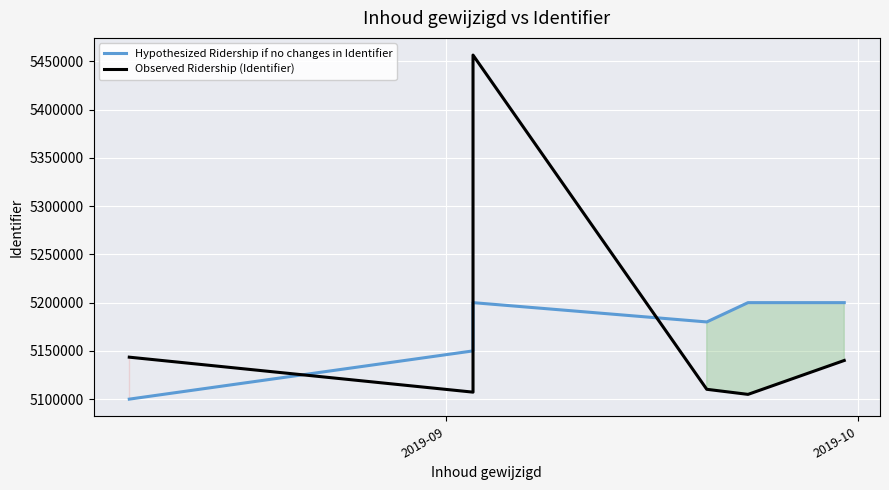

Is it true that Hypothesized Ridership if no changes in Identifier equals 3130539 at 3?

False